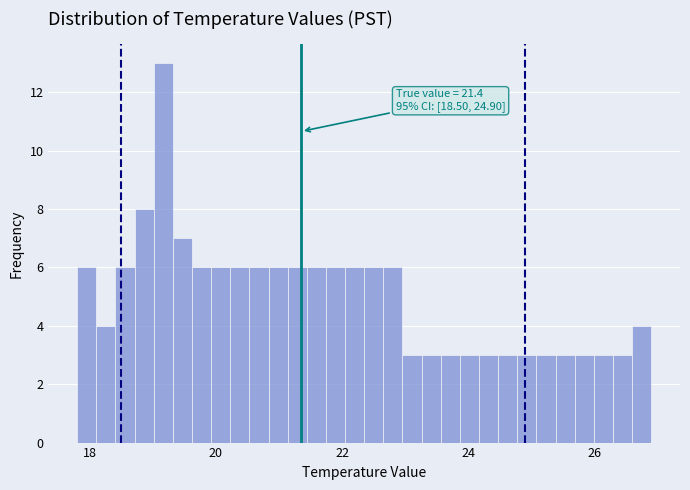

Read against the x-axis, roughly where is the centre of the tallest bar?

19.2